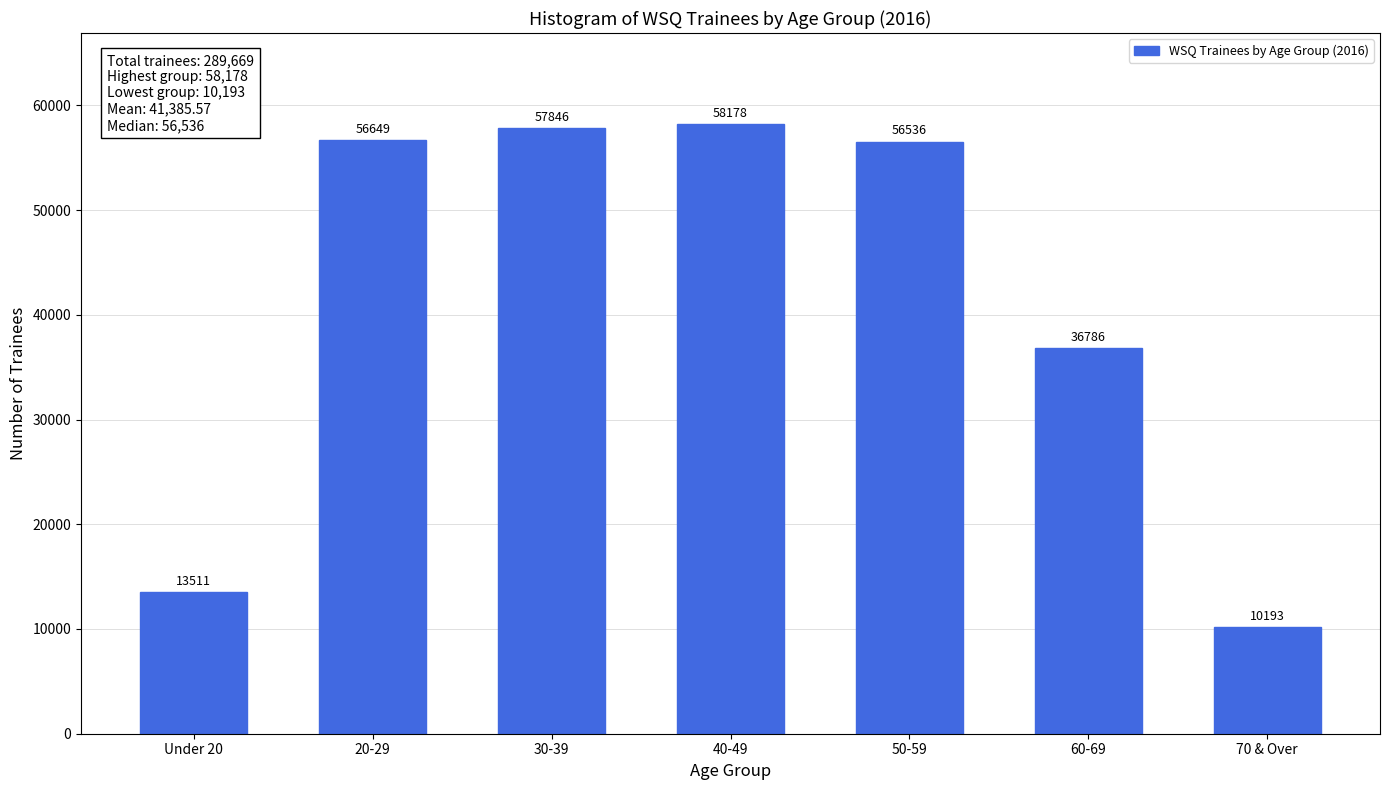

Reading right to left, transcribe all the data shown in this chart.

70 & Over=10193	60-69=36786	50-59=56536	40-49=58178	30-39=57846	20-29=56649	Under 20=13511